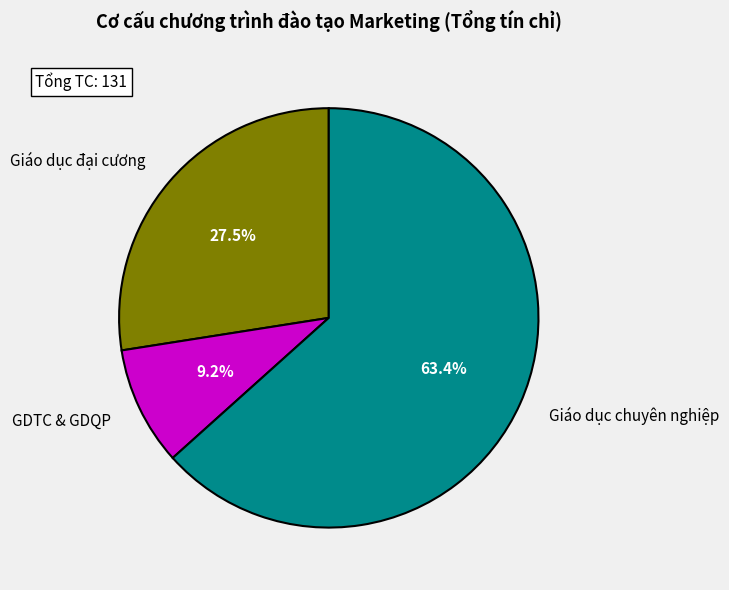

Combined, what portion of the pie is Giáo dục đại cương and Giáo dục chuyên nghiệp?

90.8%